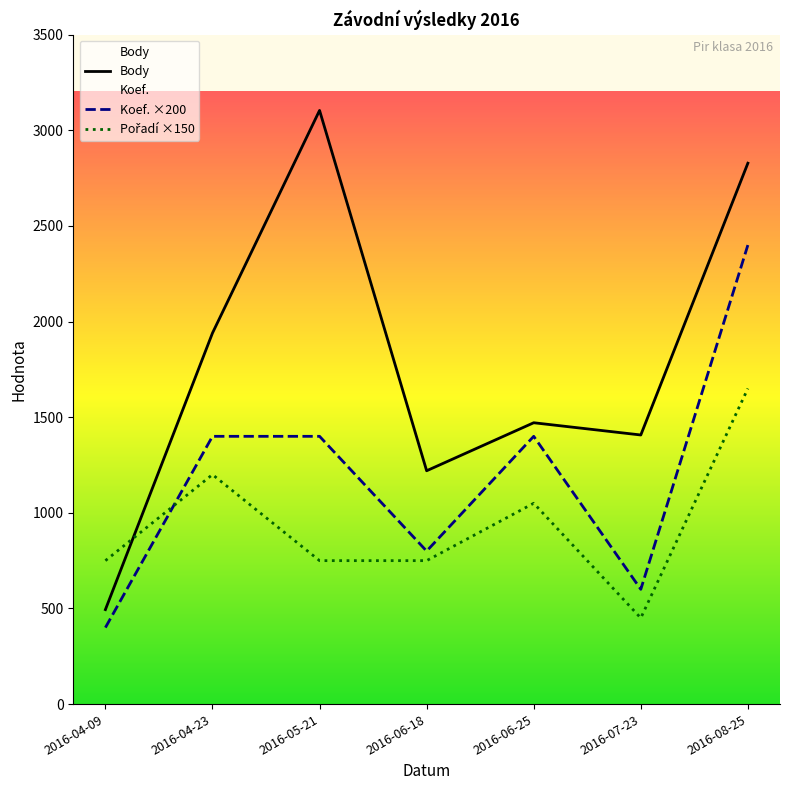

What is the approximate value of Koef. at 2016-07-23, to the nearest 10?

600